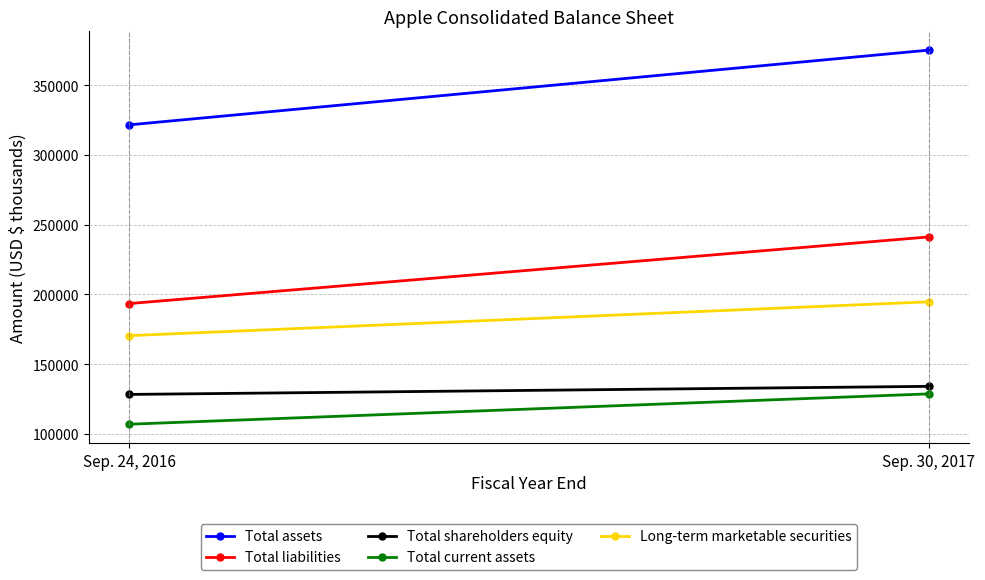

Reading left to right, transcribe all the data shown in this chart.

Total assets: Sep. 24, 2016=321686	Sep. 30, 2017=375319
Total liabilities: Sep. 24, 2016=193437	Sep. 30, 2017=241272
Total shareholders equity: Sep. 24, 2016=128249	Sep. 30, 2017=134047
Total current assets: Sep. 24, 2016=106869	Sep. 30, 2017=128645
Long-term marketable securities: Sep. 24, 2016=170430	Sep. 30, 2017=194714